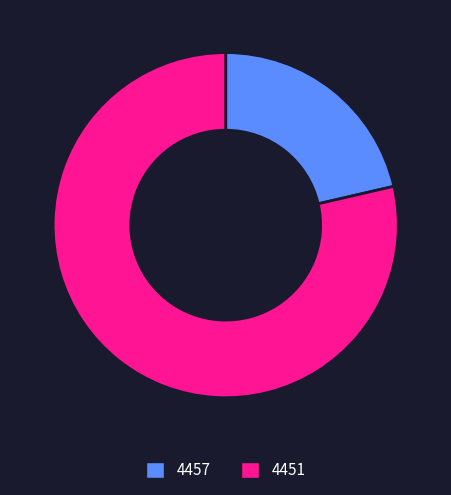

Rank the categories by value from highest to lowest.

4451, 4457